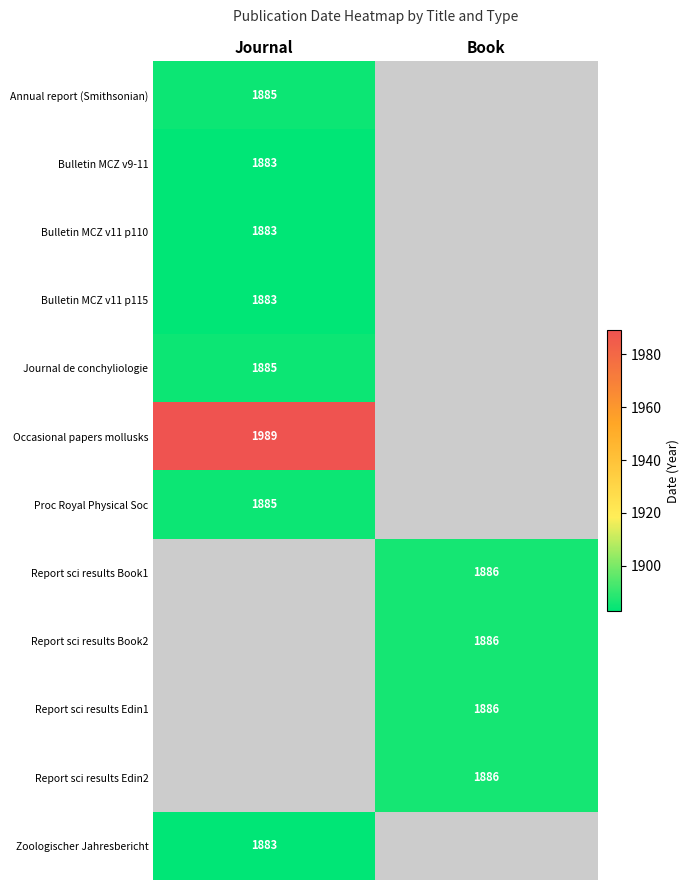

Which label corresponds to the smallest value in the chart?

Journal